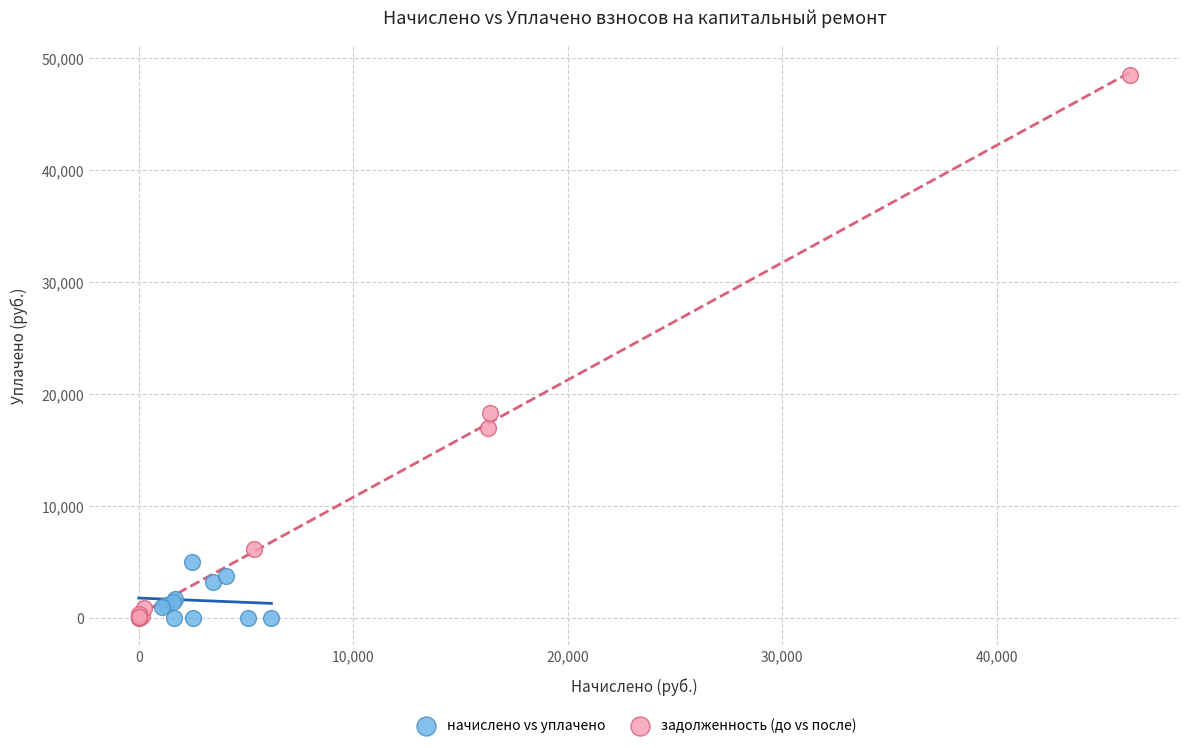

Which series reaches the maximum Y coordinate?

задолженность (до vs после)